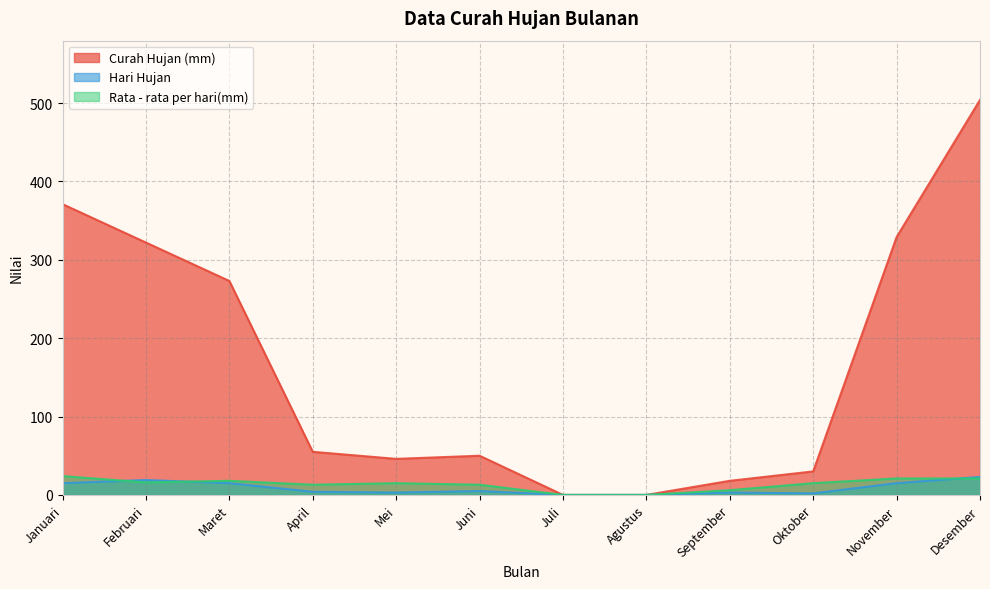

What position from the right is Februari?

11